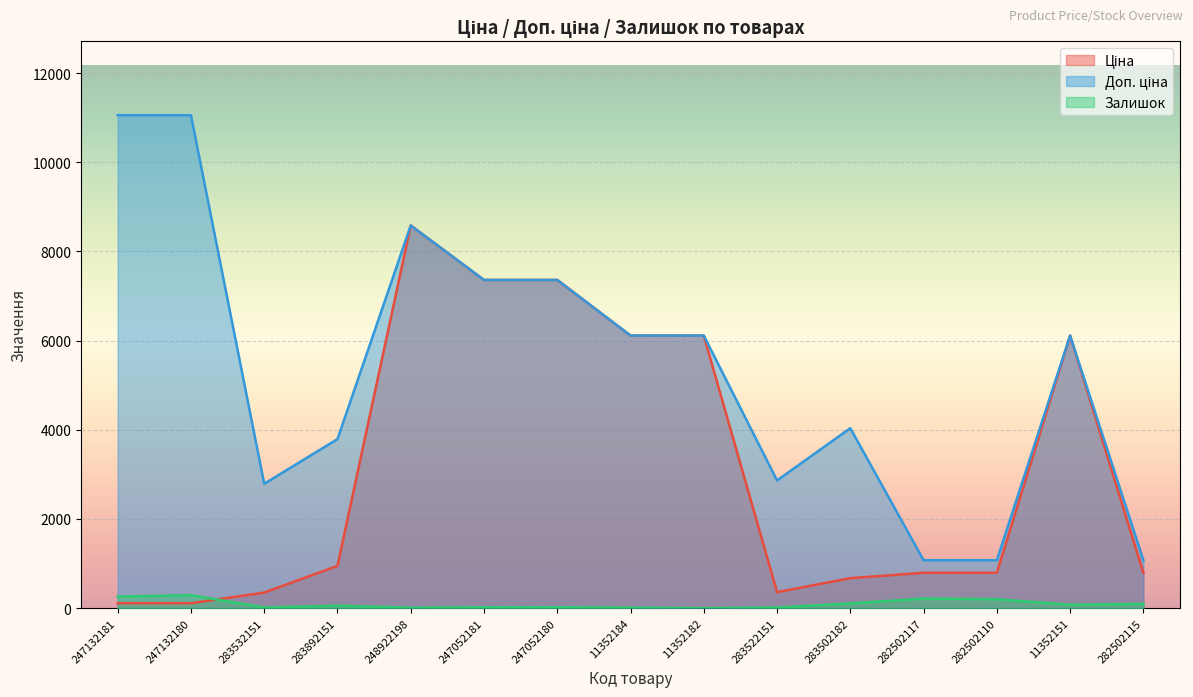

What is the difference between the maximum and minimum values in the Ціна series?

8470.6